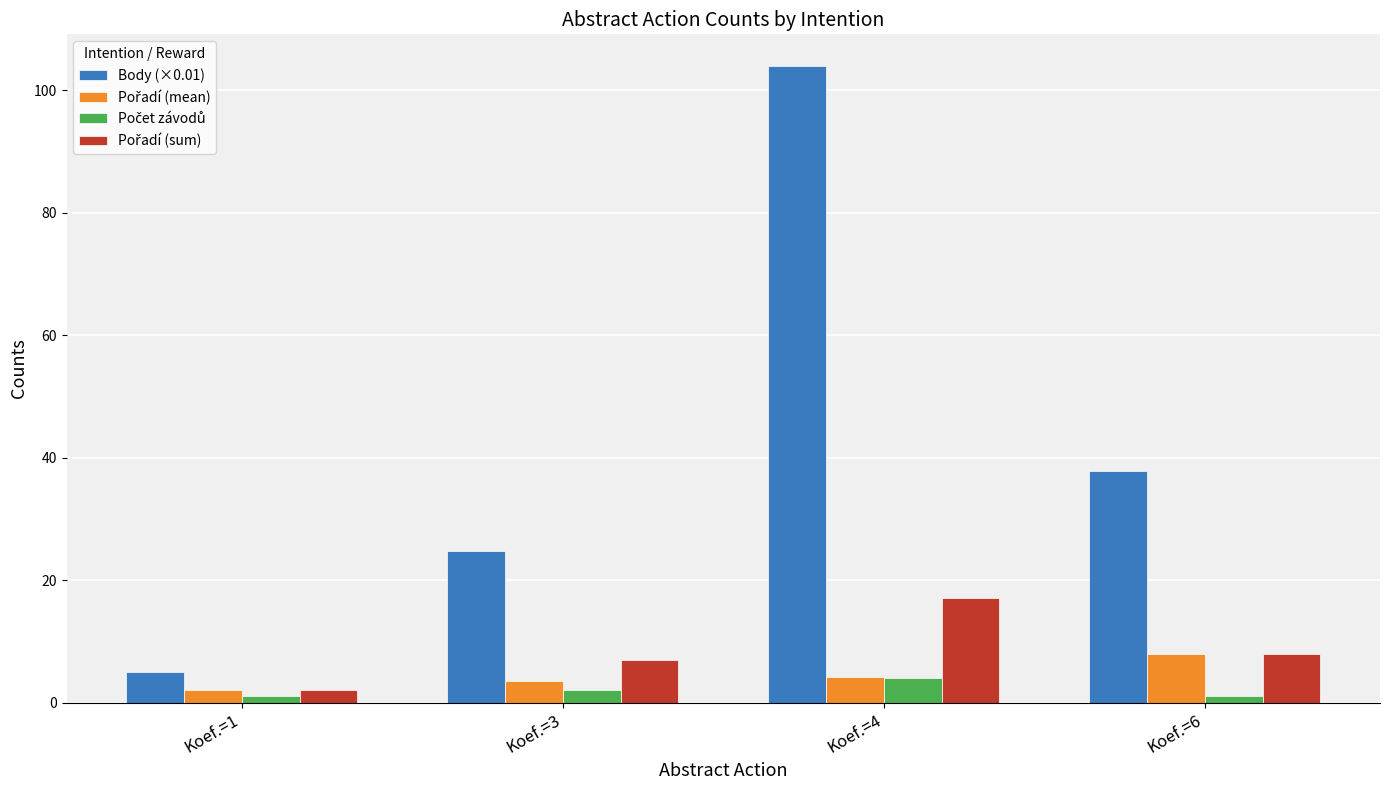

Which category has the lowest value in the Body (×0.01) series?

Koef.=1